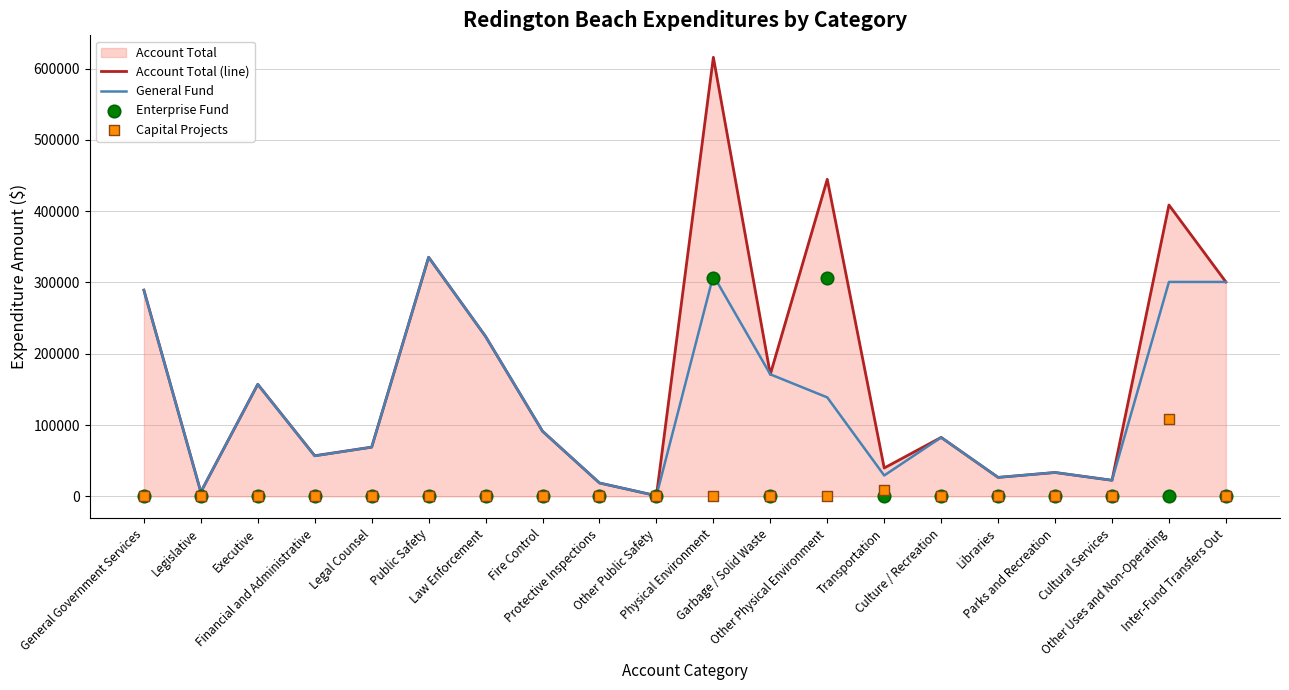

Which series has the largest total across all categories?

Account Total (line)